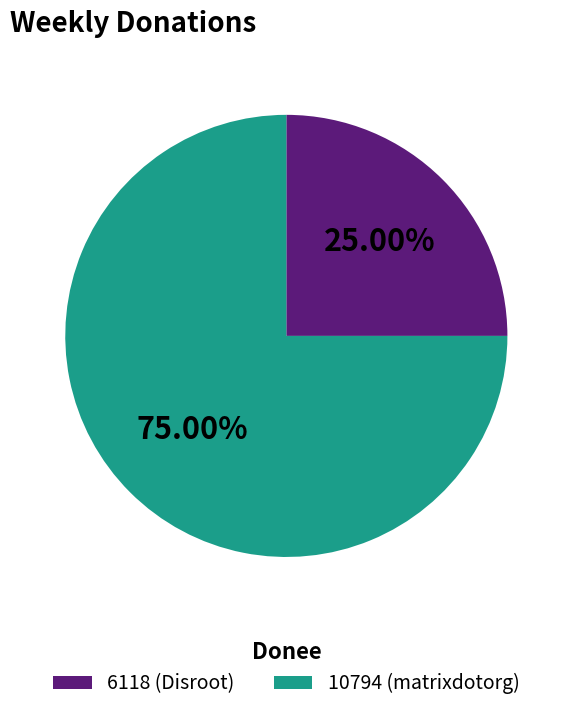

Which slice is the largest?

10794 (matrixdotorg)